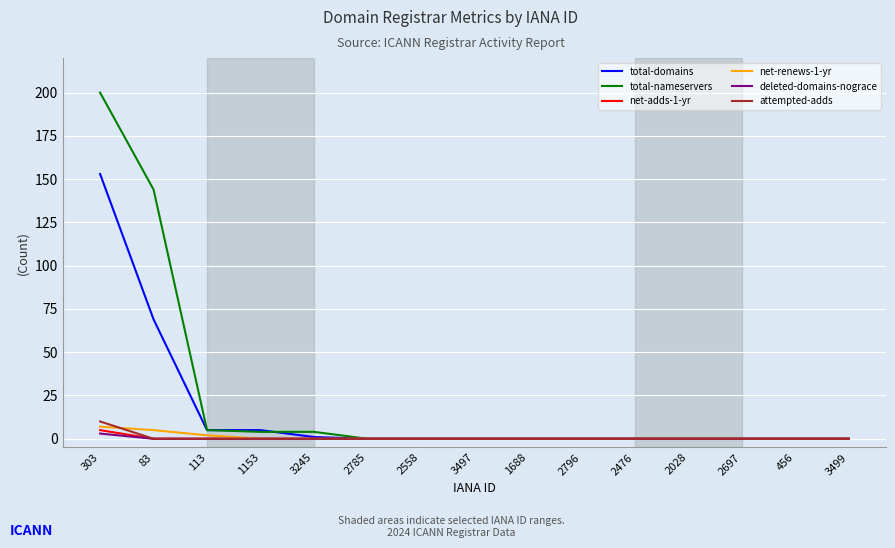

Does the chart display data point markers on the line(s)?

No